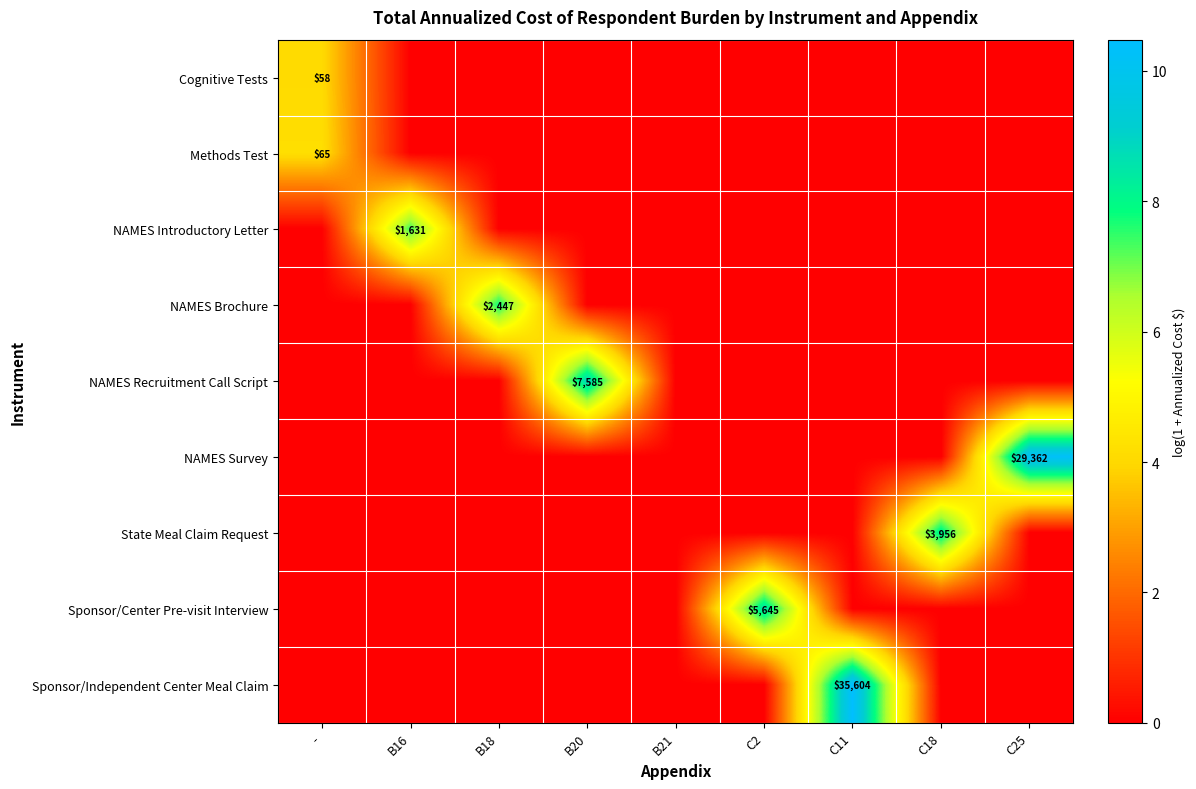

What is the greatest value displayed?

10.5